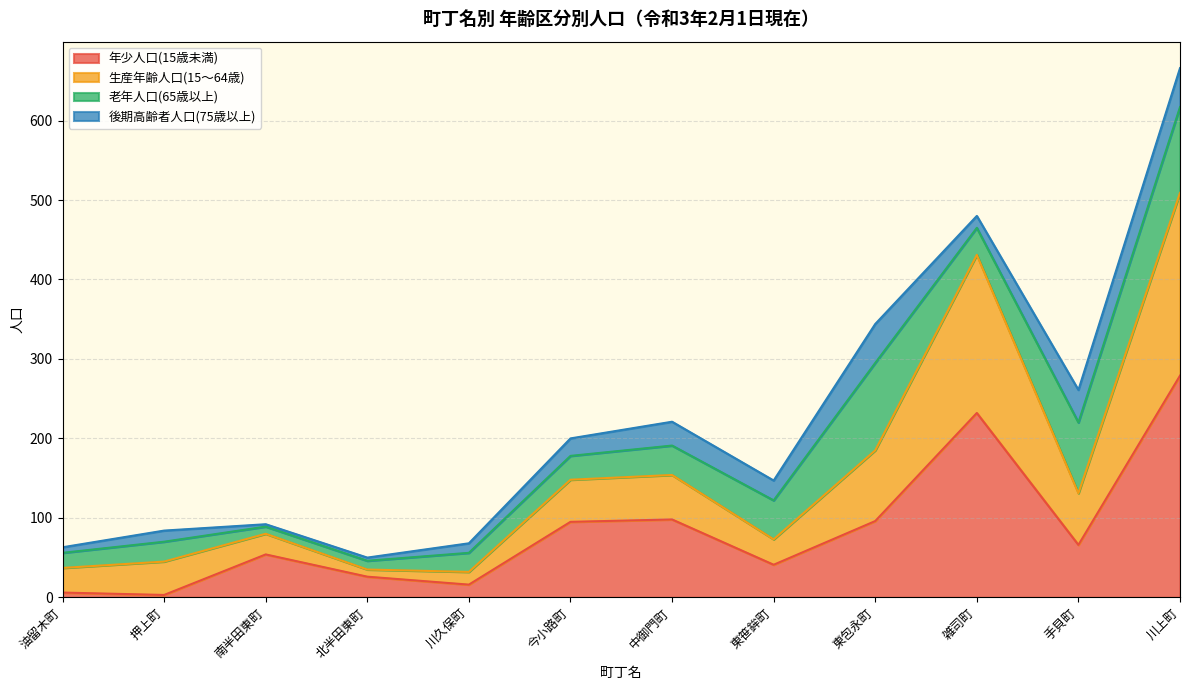

The 年少人口(15歳未満) series shows 16 at 川久保町. True or false?

True